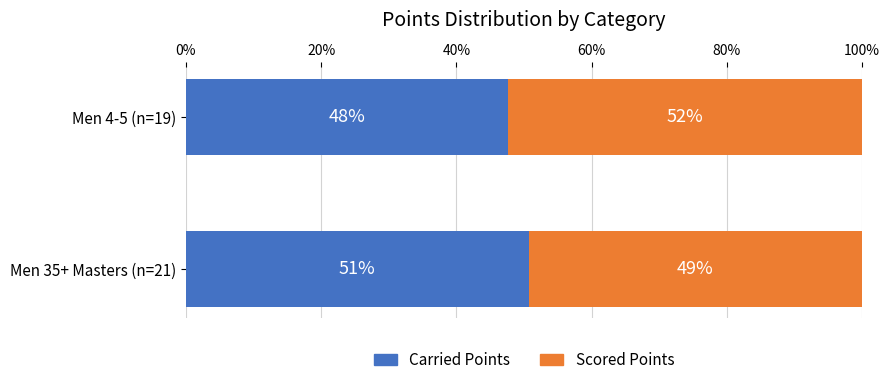

What is the sum of all Scored Points values?

1.0